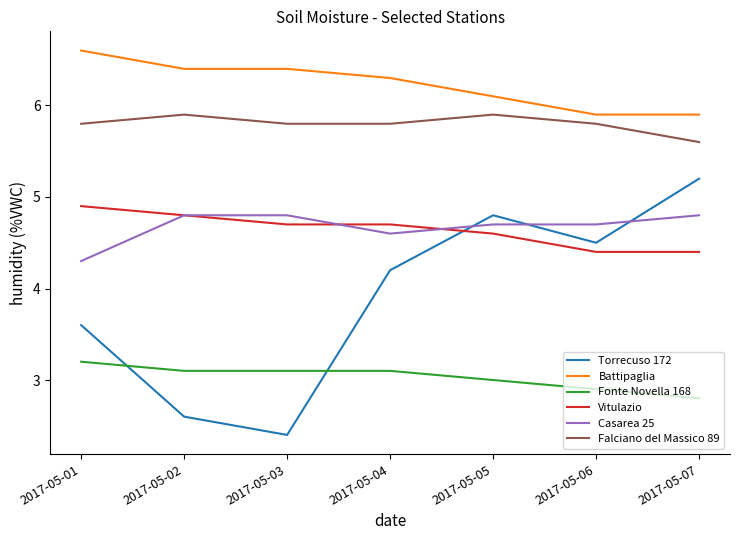

What is the difference between the Torrecuso 172 values at 2017-05-04 and 2017-05-01?

0.6